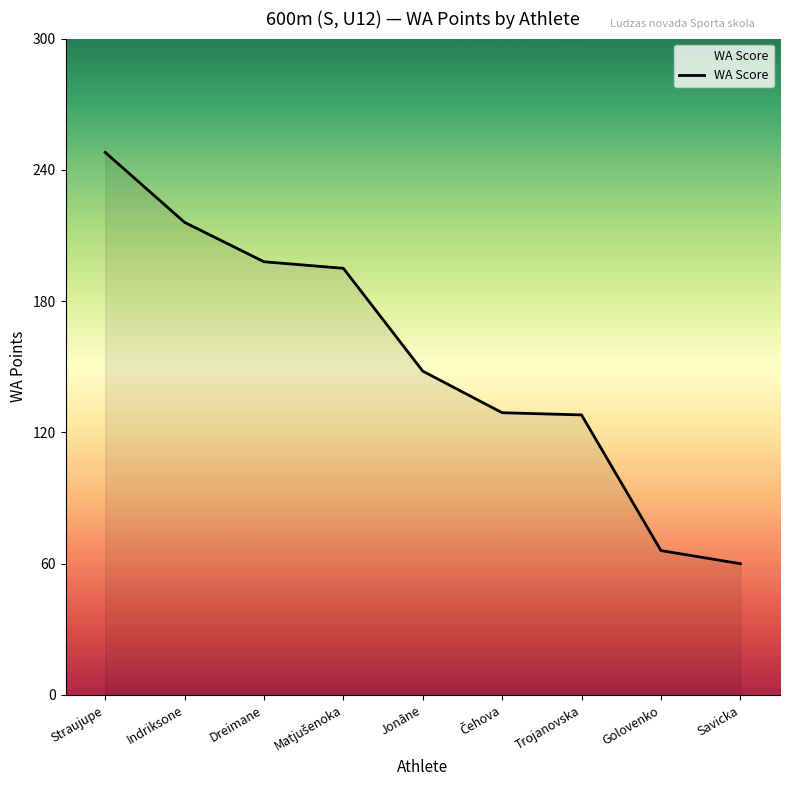

The value at Indriksone is 344. True or false?

False